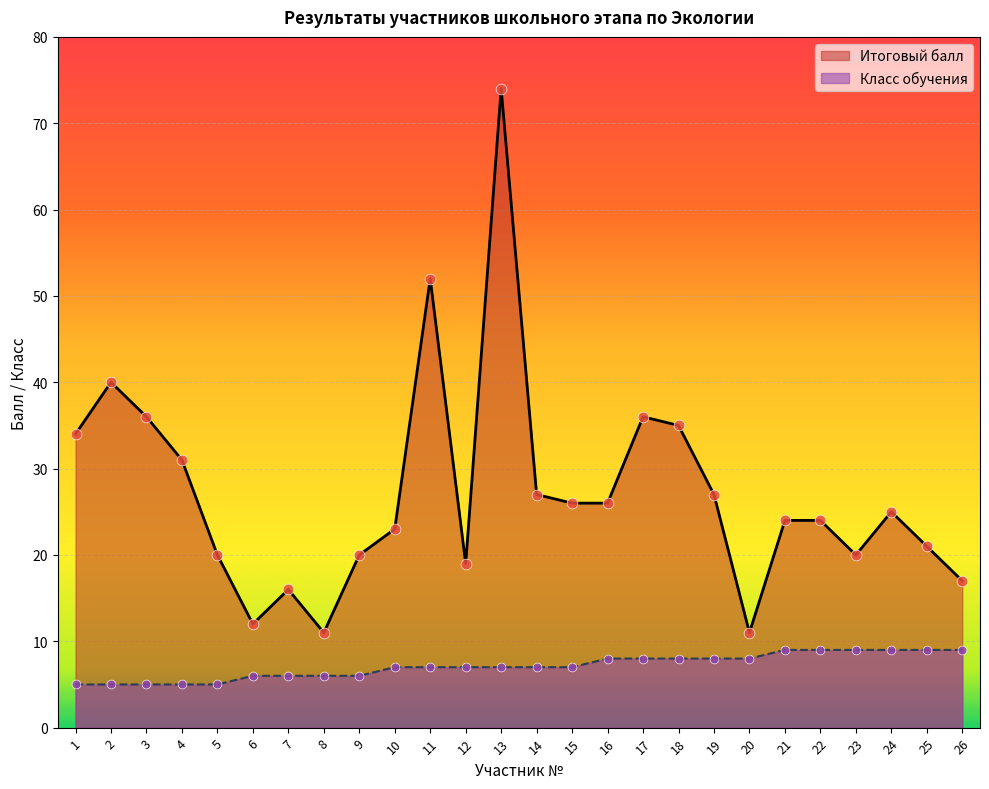

Which series has the largest Y range (max minus min)?

Итоговый балл